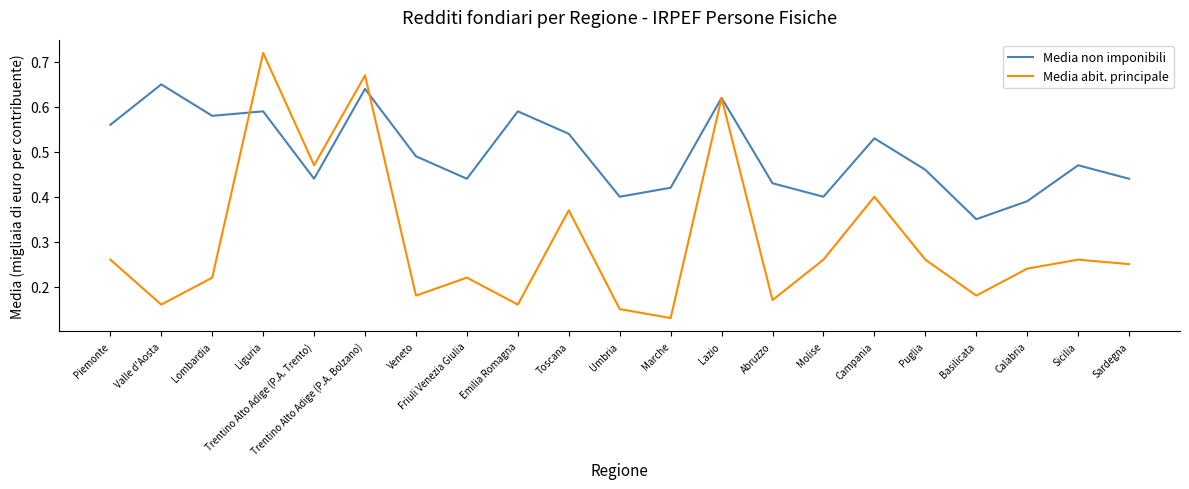

Which series has the widest spread of values?

Media abit. principale